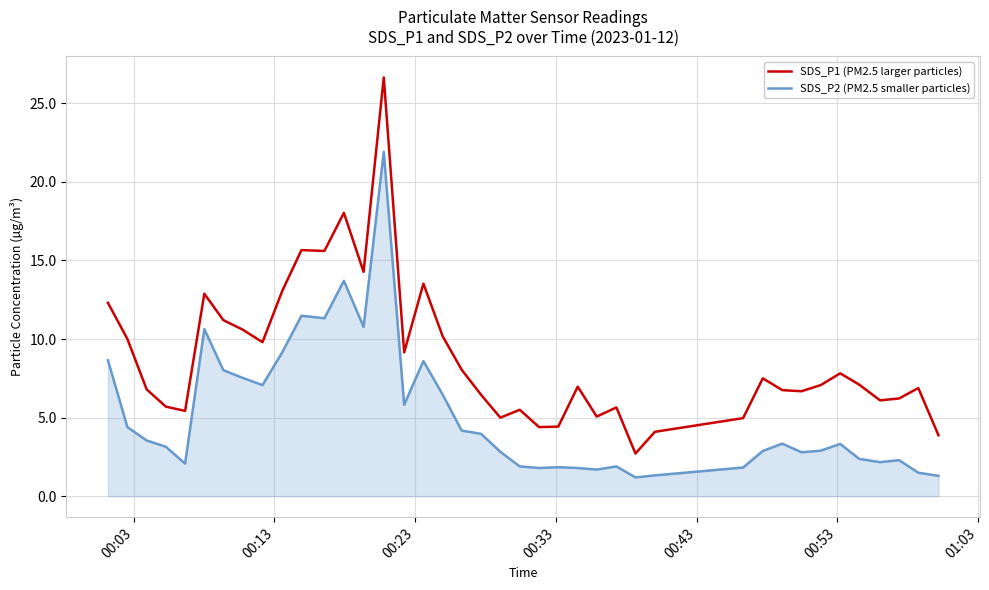

Which series has the largest range (max minus min)?

SDS_P1 (PM2.5 larger particles)